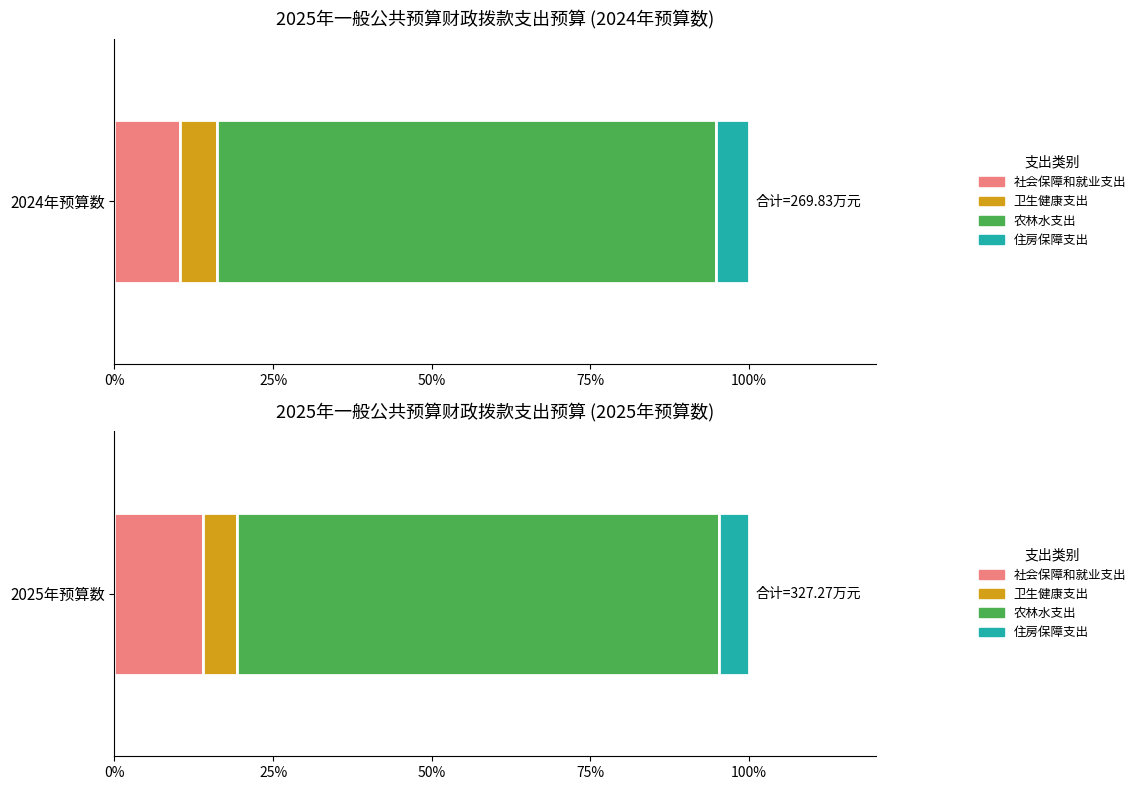

What is the approximate value of 2024年预算数 at 住房保障支出?

13.9